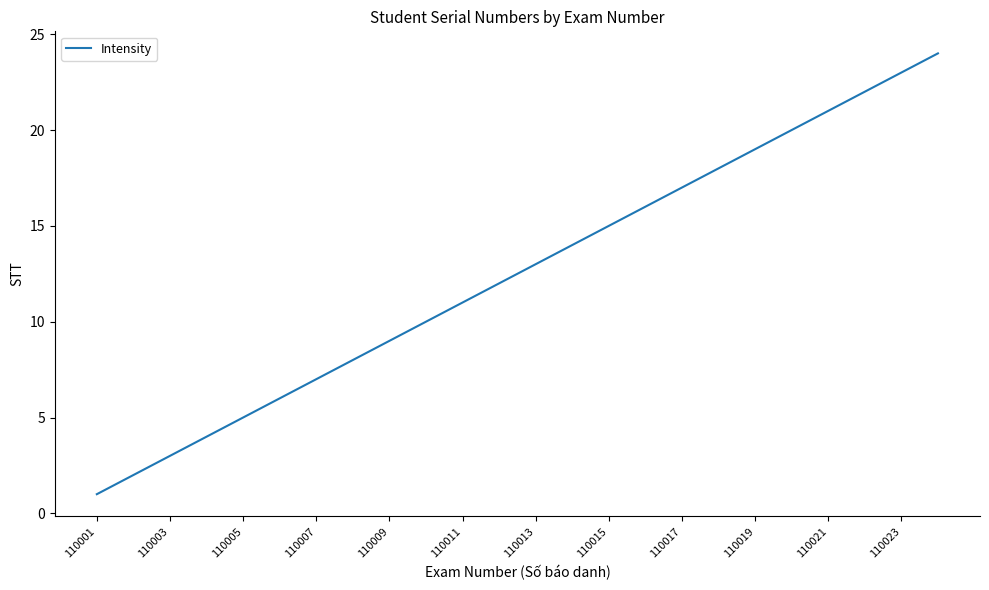

What is the greatest value displayed?

24